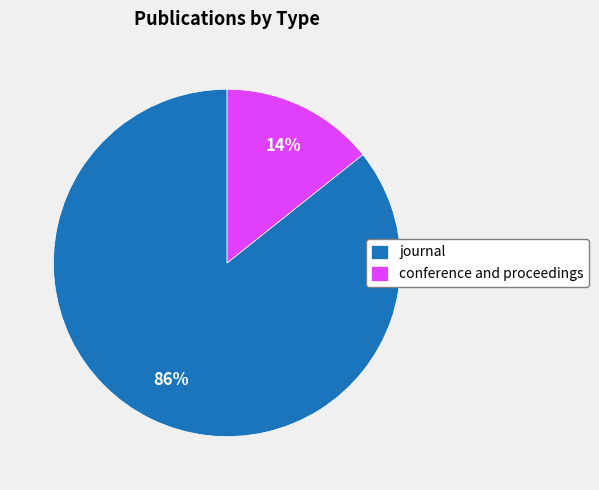

To the nearest percent, what is the average slice percentage?

50%